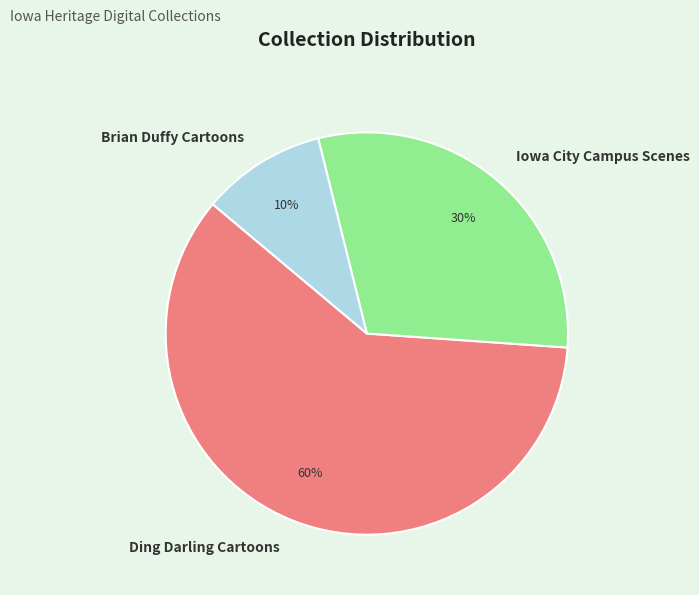

Which has a higher value, Iowa City Campus Scenes or Brian Duffy Cartoons?

Iowa City Campus Scenes